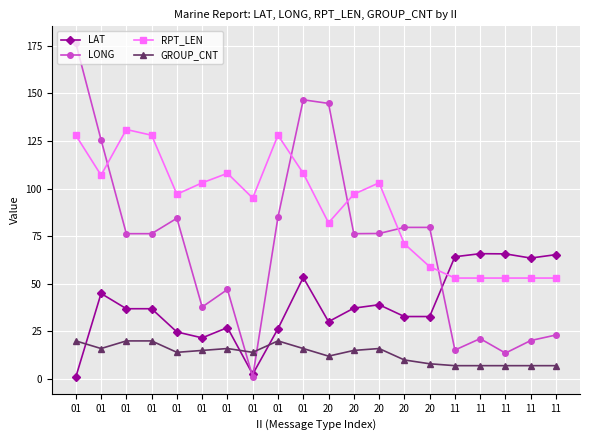

What is the approximate value of RPT_LEN at 01?

107.0